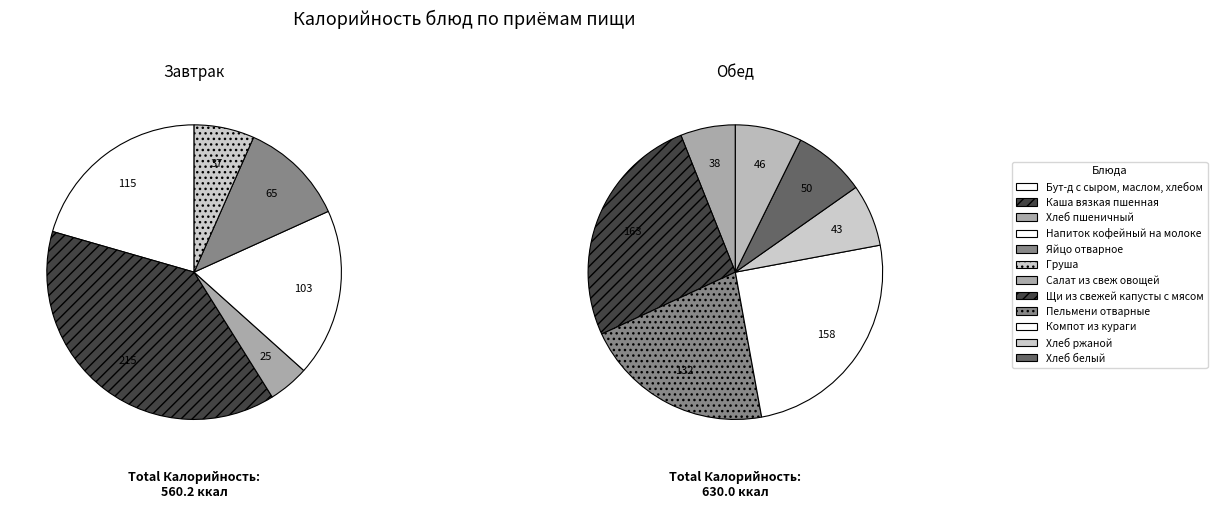

Rank the categories by value from lowest to highest.

Хлеб пшеничный, Груша (завтрак), Салат из свеж овощей, Хлеб ржаной, Груша (обед), Хлеб белый, Яйцо отварное, Напиток кофейный на молоке, Бут-д с сыром, маслом, хлебом, Пельмени отварные, Компот из кураги, Щи из свежей капусты с мясом, Каша вязкая пшенная